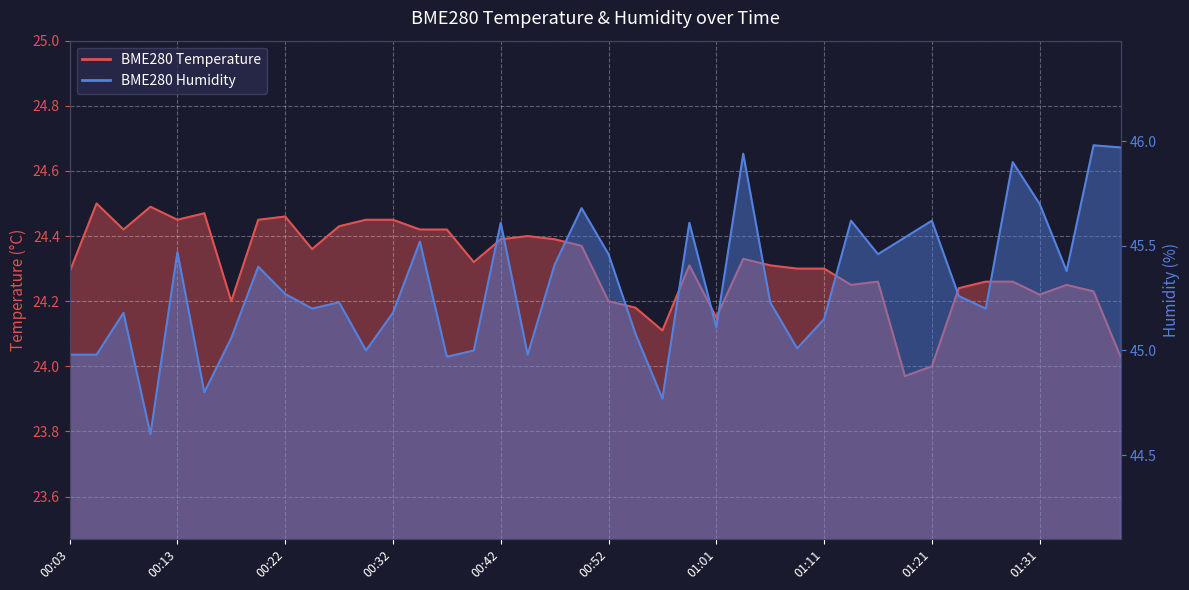

Is it true that BME280_temperature equals 40.0 at 01:26?

False